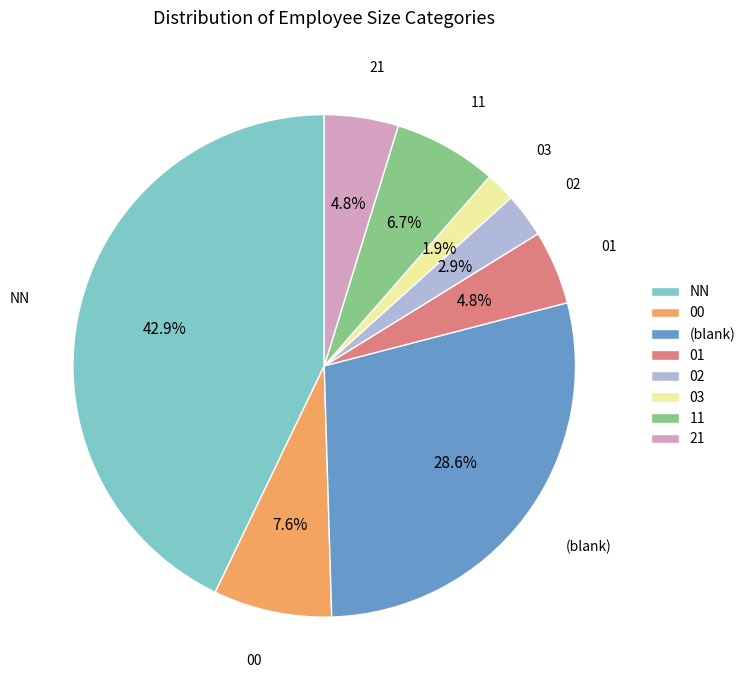

Combined, what portion of the pie is 03 and 02?

4.8%